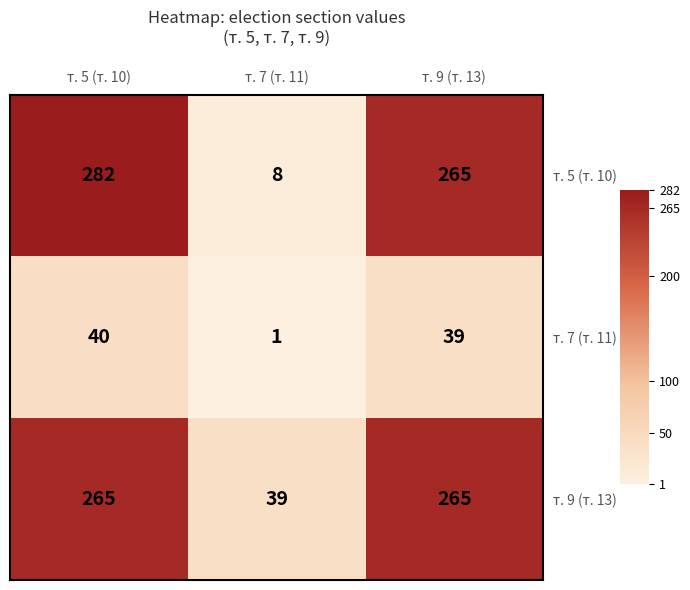

Reading right to left, transcribe all the data shown in this chart.

т. 5 (т. 10): 265	8	282
т. 7 (т. 11): 39	1	40
т. 9 (т. 13): 265	39	265